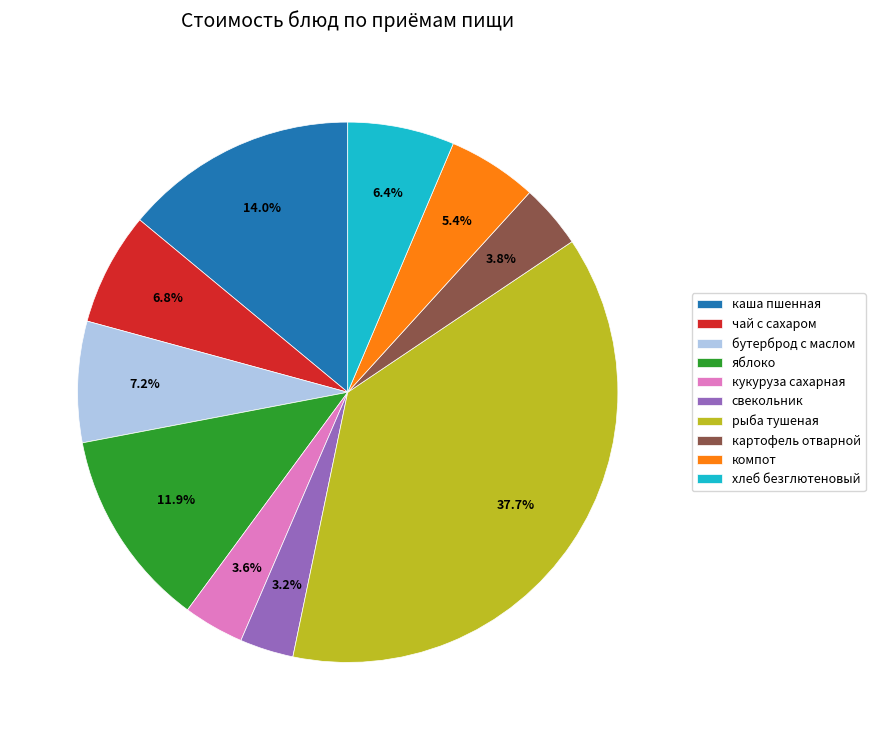

True or false: каша пшенная accounts for 14% of the total.

True